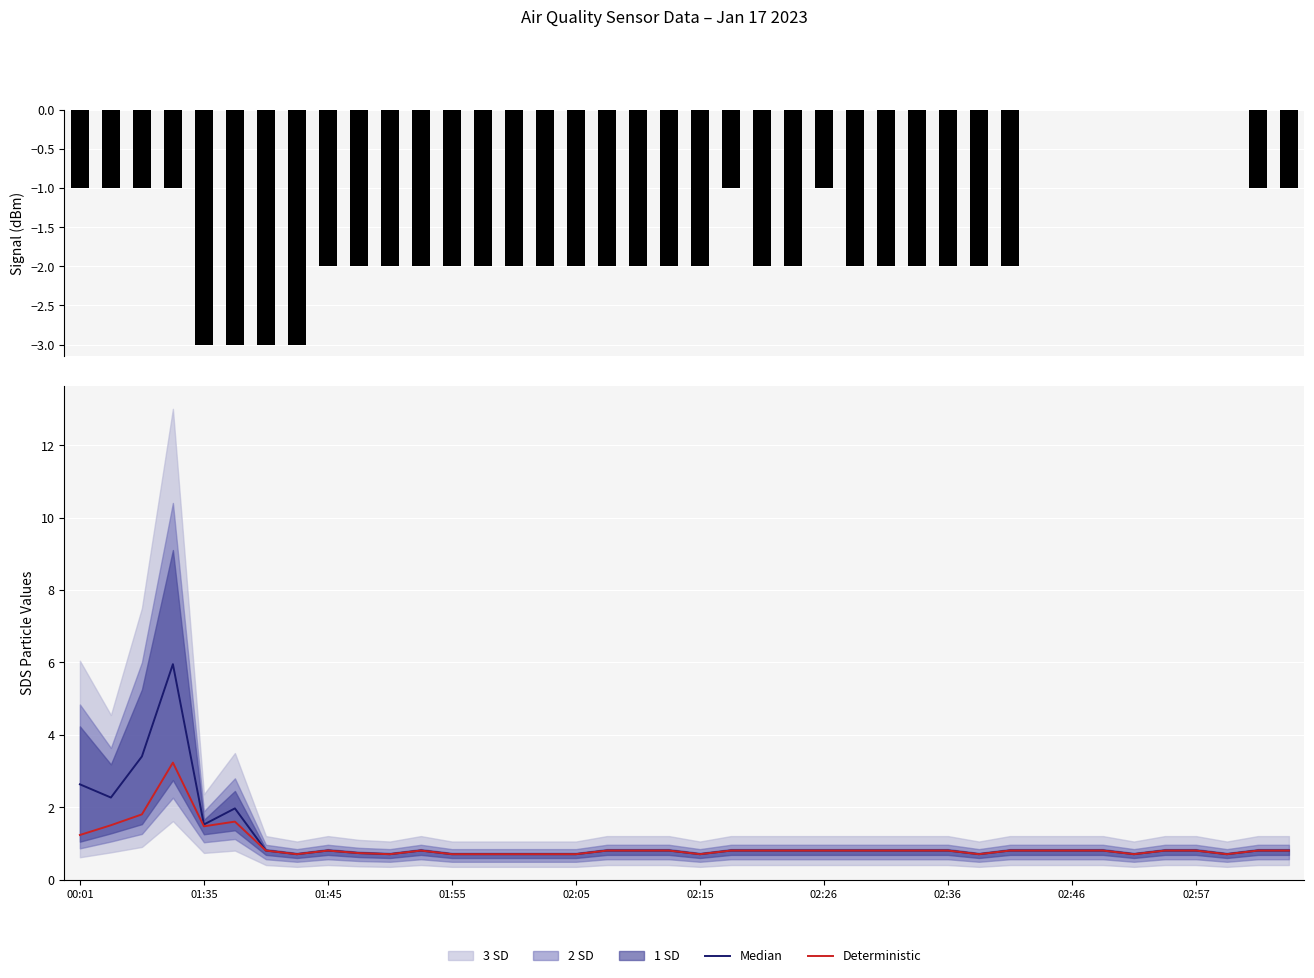

Which series has the largest range (max minus min)?

Median